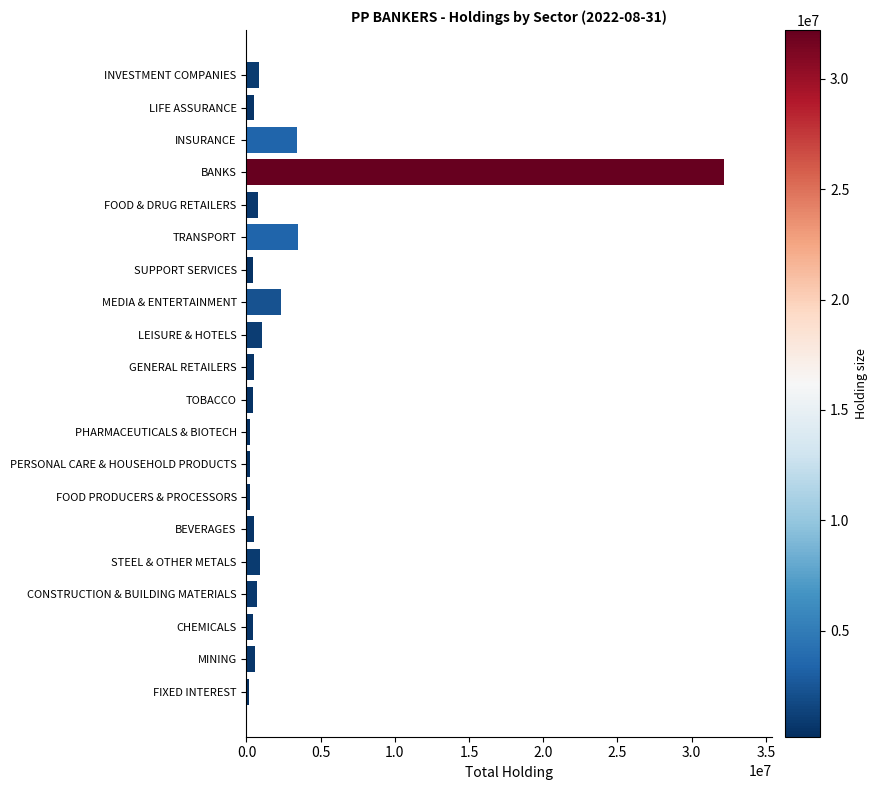

What is the difference between the second highest and minimum values?

3252425